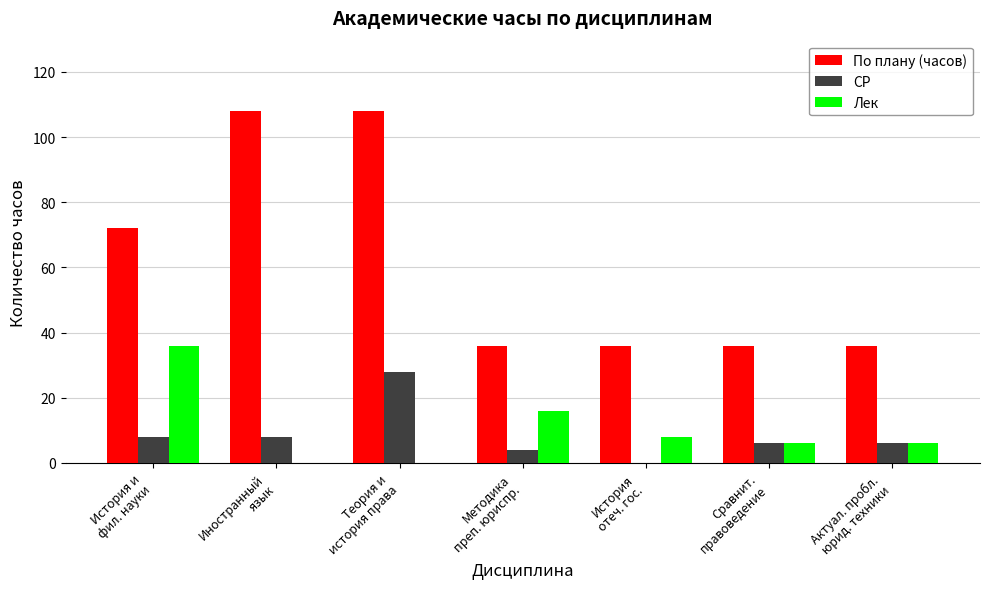

Is it true that Лек equals -23 at Теория и
история права?

False